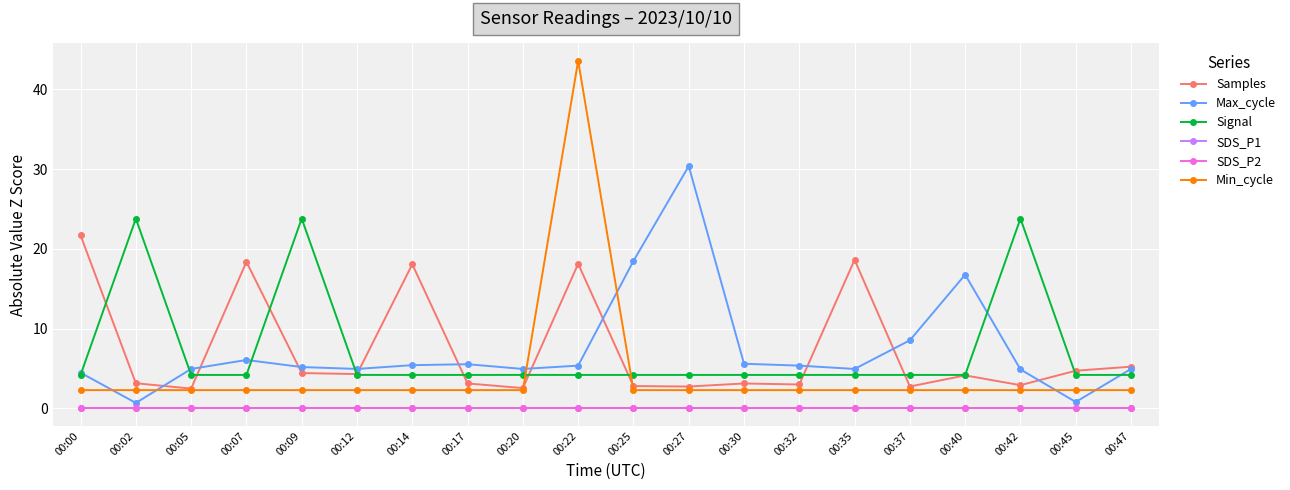

Reading right to left, list all the values displayed in this chart.

Samples: 5.2	4.7	2.9	4.1	2.7	18.6	3.0	3.1	2.7	2.8	18.1	2.6	3.1	18.1	4.3	4.4	18.4	2.5	3.2	21.7
Max_cycle: 5.0	0.8	4.9	16.8	8.5	5.0	5.4	5.6	30.4	18.5	5.4	5.0	5.5	5.4	5.0	5.2	6.1	5.0	0.7	4.5
Signal: 4.2	4.2	23.8	4.2	4.2	4.2	4.2	4.2	4.2	4.2	4.2	4.2	4.2	4.2	4.2	23.8	4.2	4.2	23.8	4.2
SDS_P1: 0.0	0.0	0.0	0.0	0.0	0.0	0.0	0.0	0.0	0.0	0.0	0.0	0.0	0.0	0.0	0.0	0.0	0.0	0.0	0.0
SDS_P2: 0.0	0.0	0.0	0.0	0.0	0.0	0.0	0.0	0.0	0.0	0.0	0.0	0.0	0.0	0.0	0.0	0.0	0.0	0.0	0.0
Min_cycle: 2.3	2.3	2.3	2.3	2.3	2.3	2.3	2.3	2.3	2.3	43.6	2.3	2.3	2.3	2.3	2.3	2.3	2.3	2.3	2.3